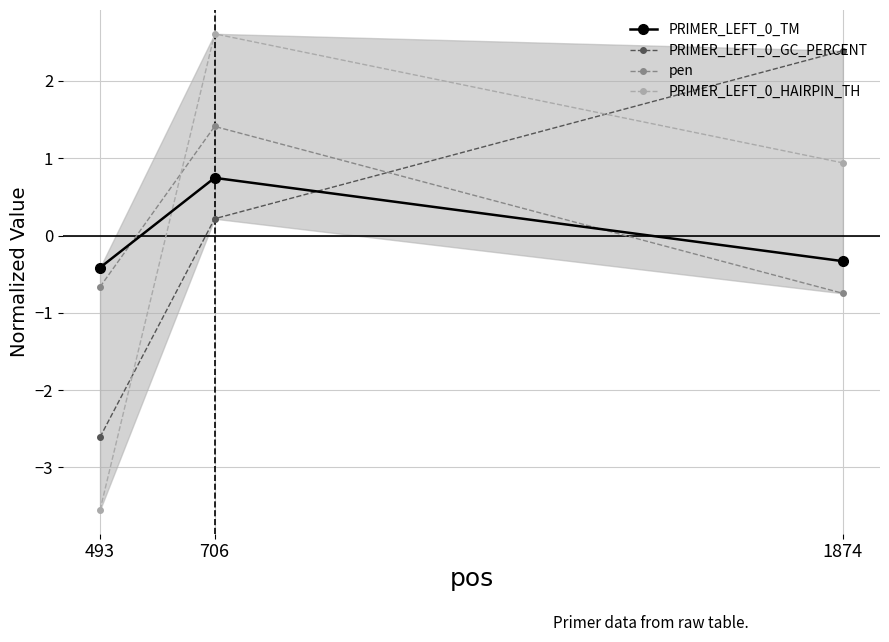

What is the value of the pen point at the 3rd from the left?

-0.7